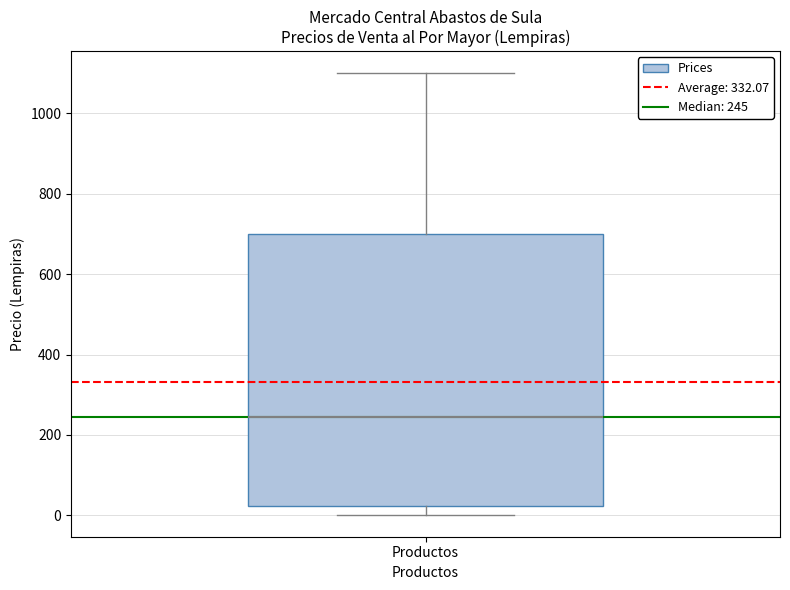

Read this box plot against the y-axis: the position of the median line, the range covered by the box, and the ends of both whiskers. The values are not printed on the chart, so give them approximately, as read against the axis.

median 240, box 20 to 700, whiskers 0 to 1100